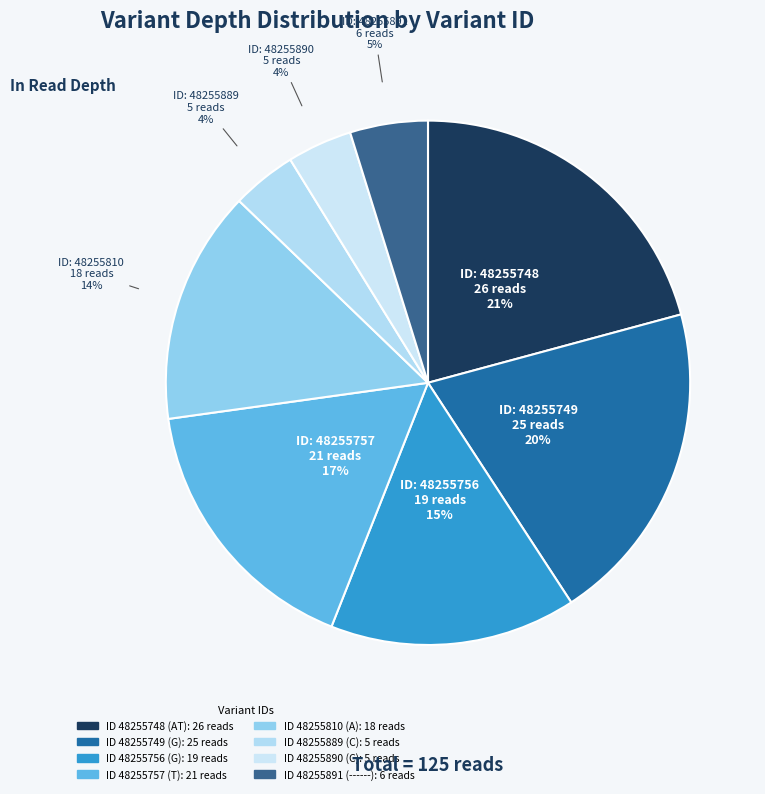

Rank the categories by value from highest to lowest.

48255748, 48255749, 48255757, 48255756, 48255810, 48255891, 48255889, 48255890